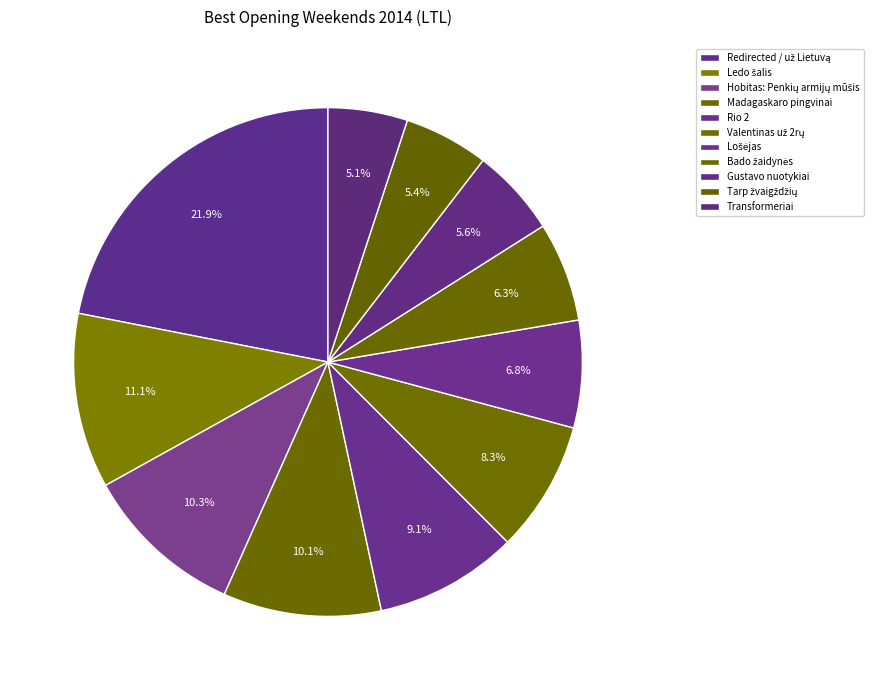

How many slices are in this pie chart?

11